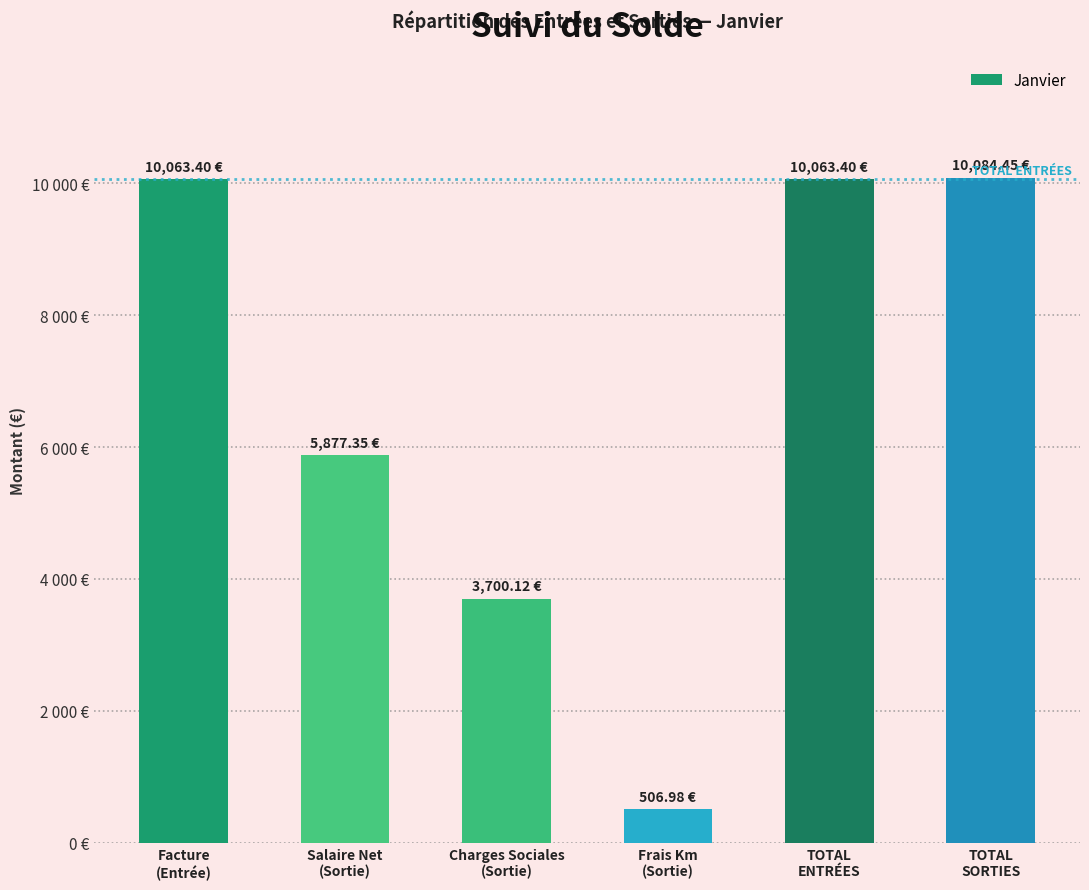

Rank the categories by value from lowest to highest.

Frais Km
(Sortie), Charges Sociales
(Sortie), Salaire Net
(Sortie), Facture
(Entrée), TOTAL
ENTRÉES, TOTAL
SORTIES